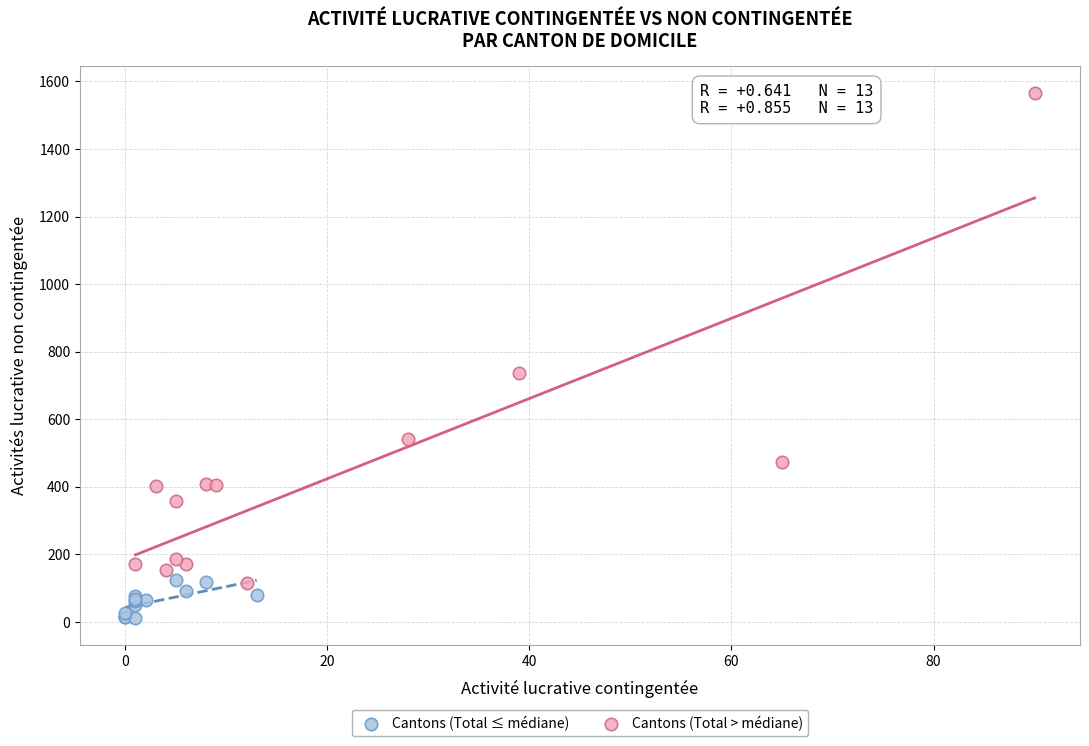

Which series has the widest spread of Y values?

Cantons (Total > médiane)